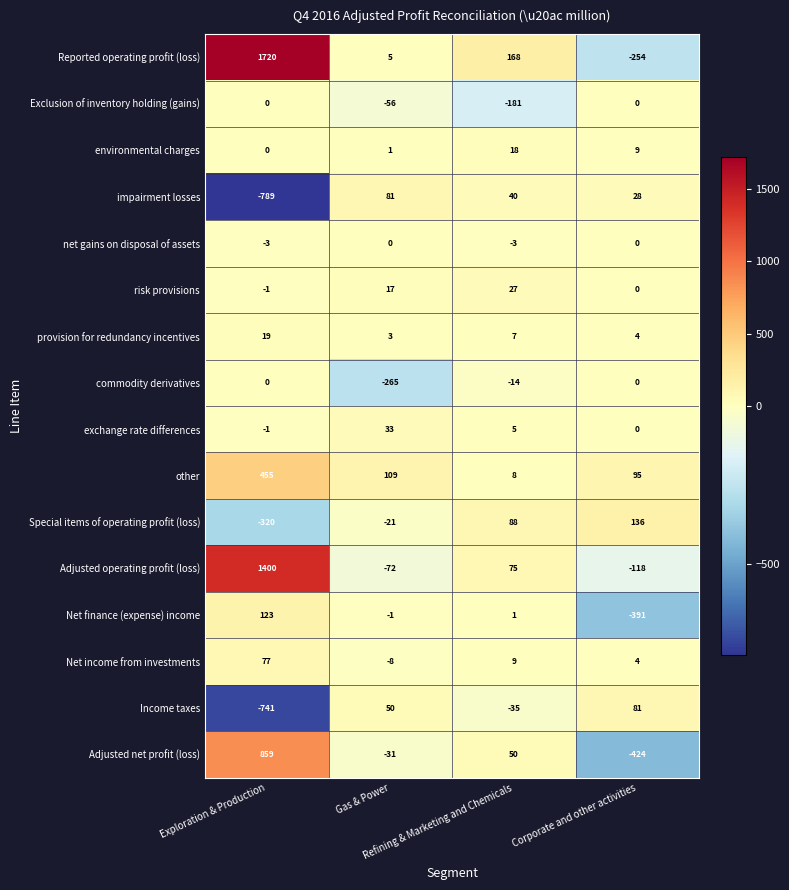

How many categories are shown in the chart?

4